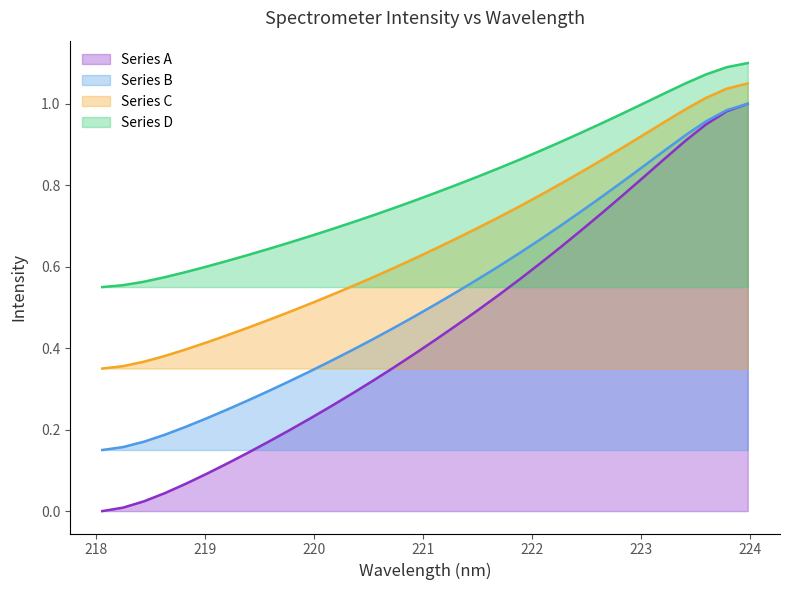

Which series has the largest total across all categories?

Series D